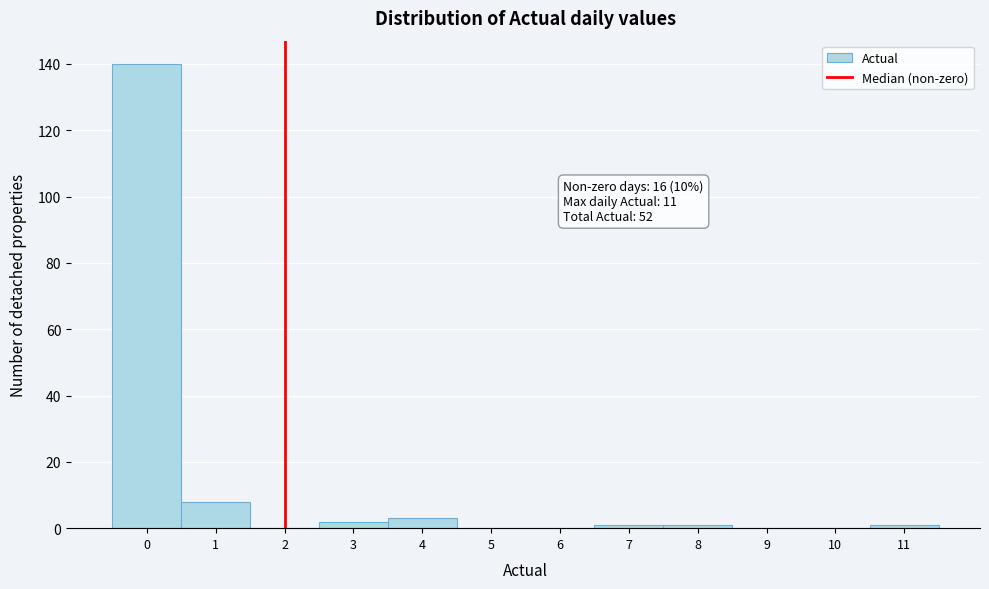

Which range on the x-axis has the tallest bar?

-0.5 to 0.5